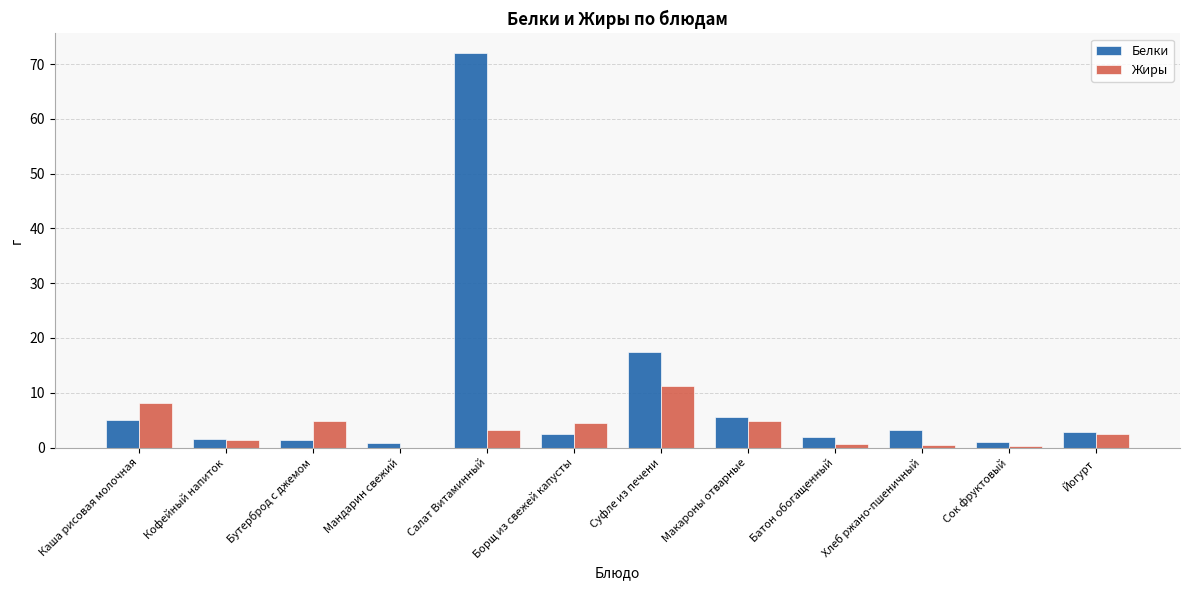

The Жиры series shows 0.0 at Мандарин свежий. True or false?

True